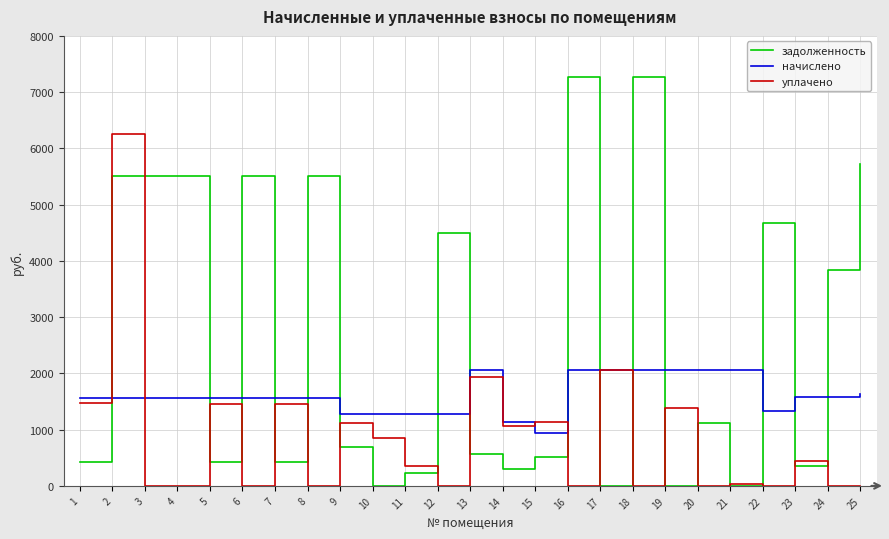

Is the value of начислено at 3 greater than the value of задолженность at 14?

Yes